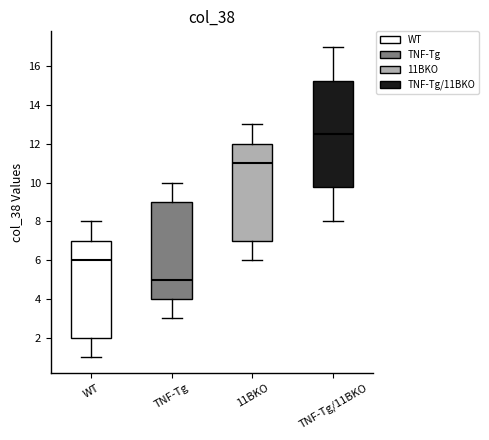

Comparing the boxes themselves (not the whiskers), which one is the tallest?

TNF-Tg/11BKO